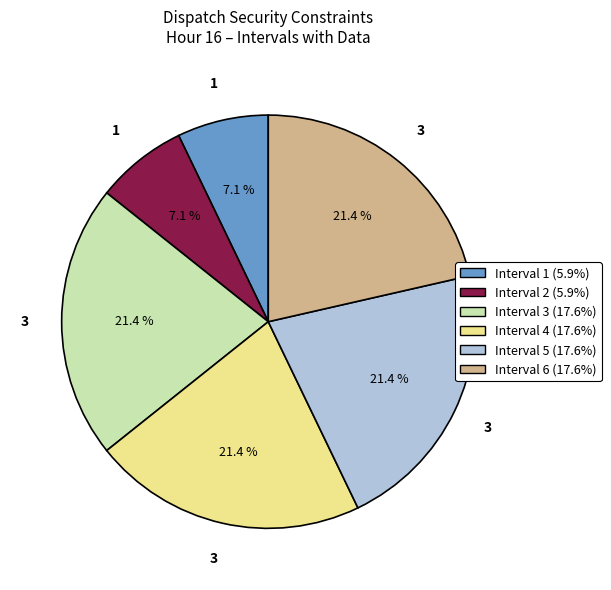

To the nearest percent, what portion does Interval 4 represent?

21%